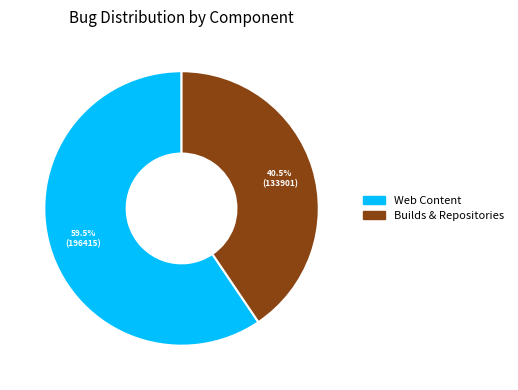

Between Web Content and Builds & Repositories, which is larger?

Web Content